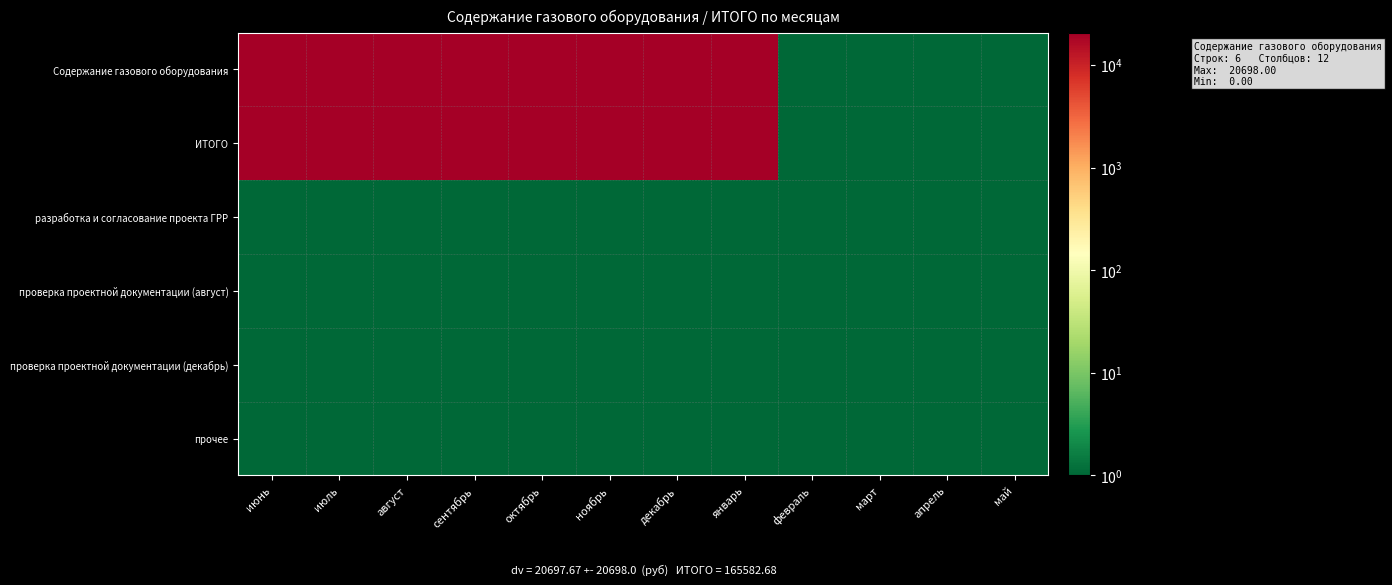

Which series changed the most between январь and апрель?

Содержание газового оборудования